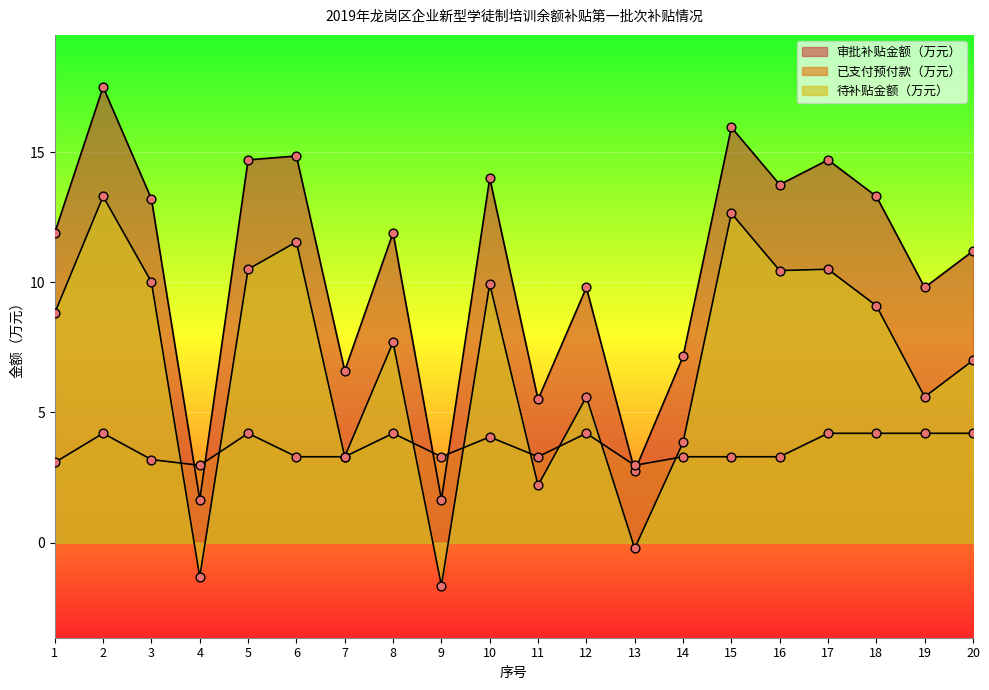

What are all the series names shown in the legend?

审批补贴金额（万元）, 已支付预付款（万元）, 待补贴金额（万元）